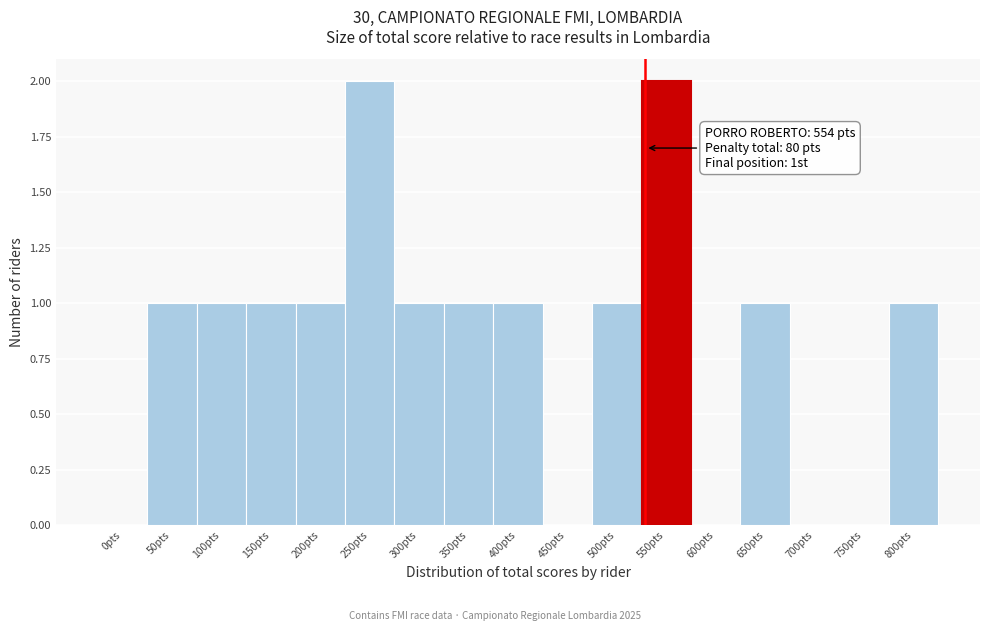

Reading left to right, extract all data points from this chart.

0pts=0	50pts=1	100pts=1	150pts=1	200pts=1	250pts=2	300pts=1	350pts=1	400pts=1	450pts=0	500pts=1	550pts=2	600pts=0	650pts=1	700pts=0	750pts=0	800pts=1